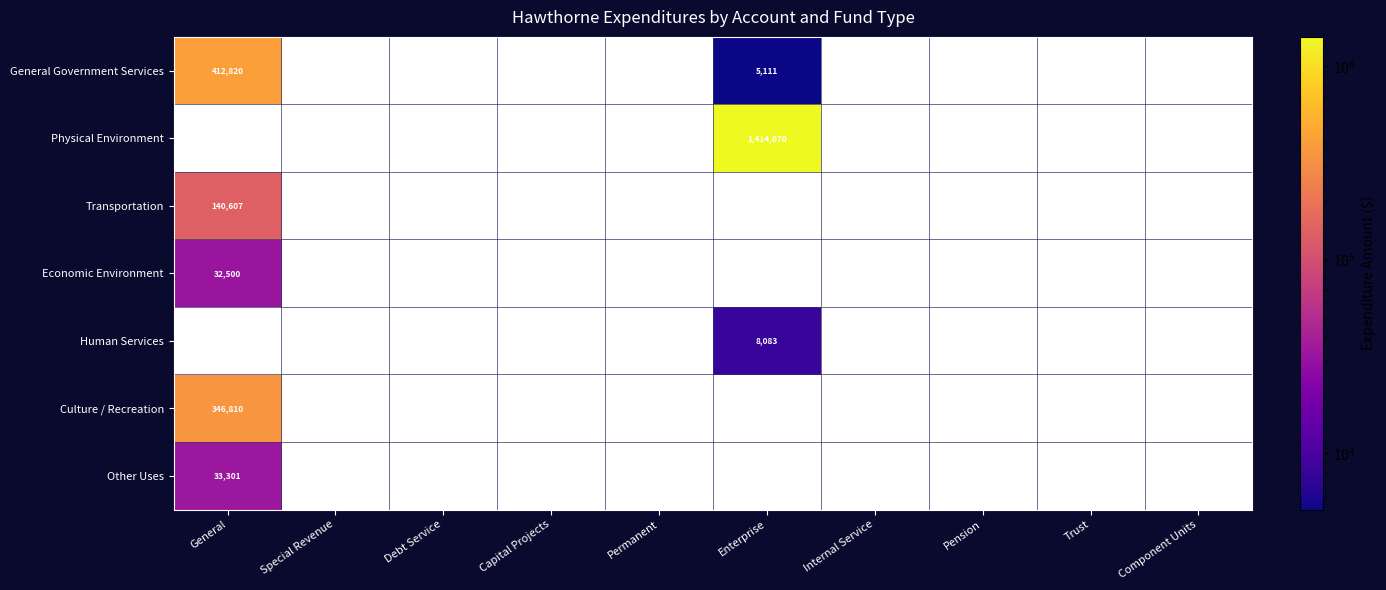

Which label corresponds to the largest value in the chart?

Enterprise